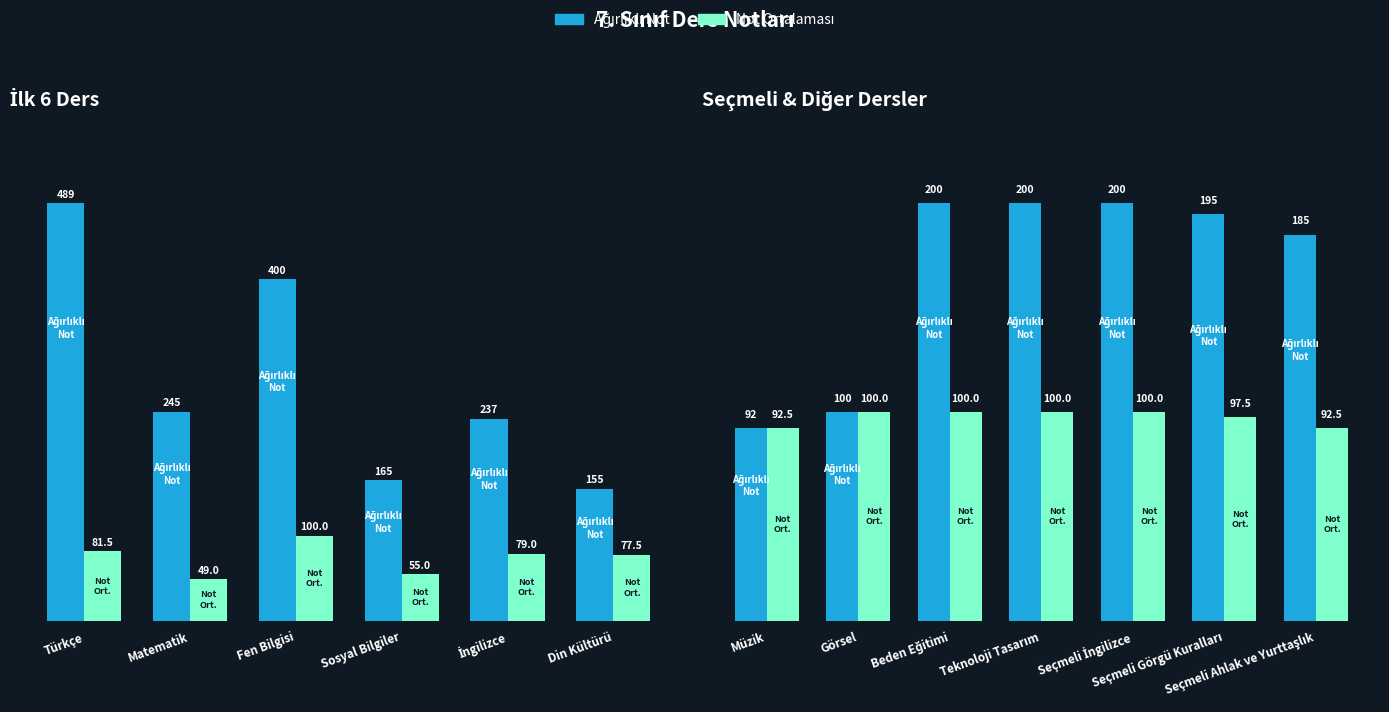

Are the bars horizontal?

No